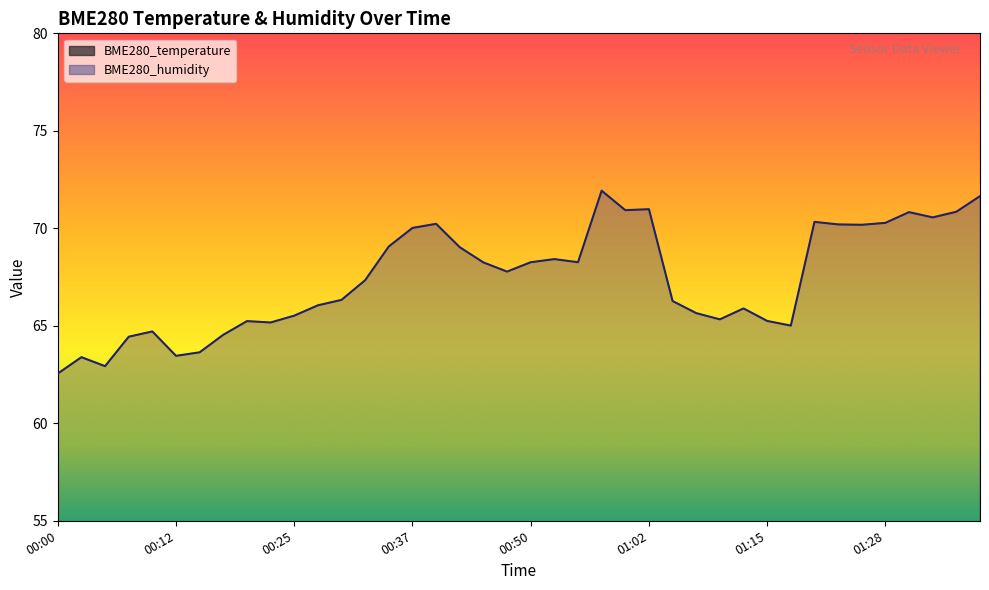

What is the average value of the BME280_temperature series?

29.0